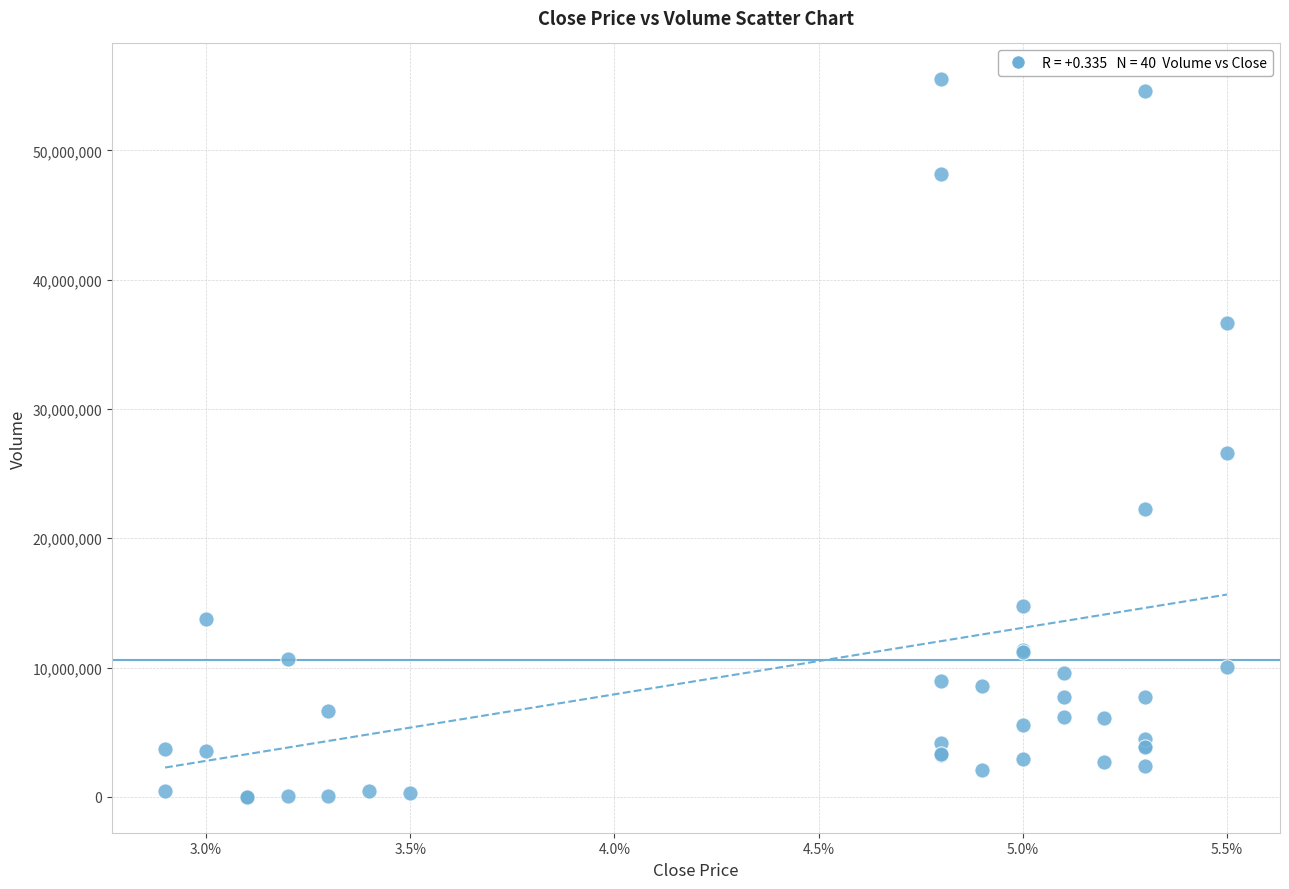

What Y value in the scatter plot is closest to 27747450?

26598700